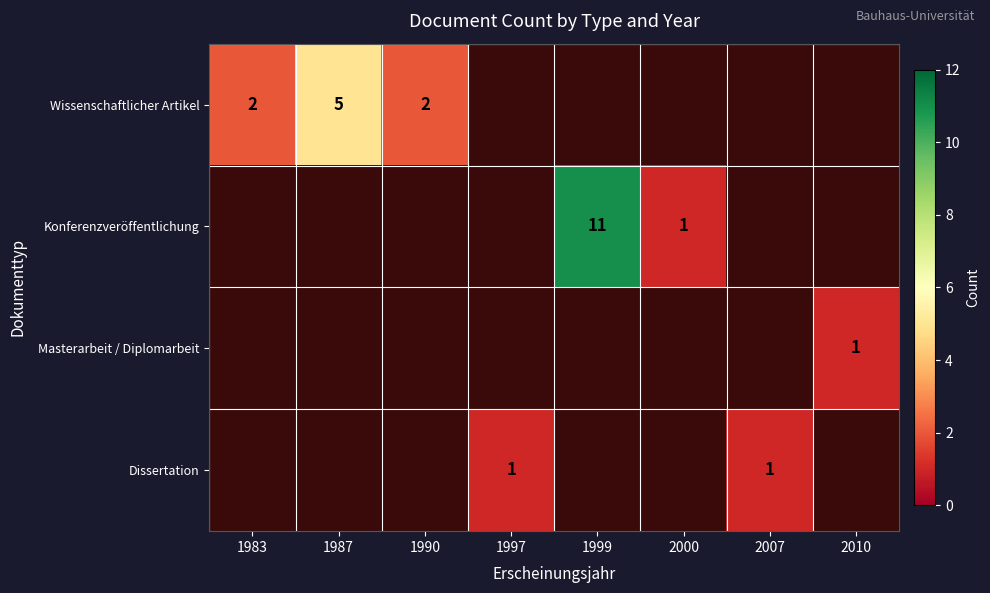

True or false: Dissertation has a value of 1 at 2007.

True